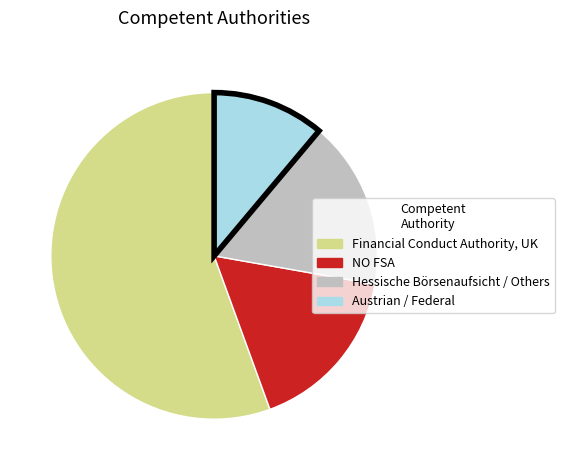

How many slices are in this pie chart?

4